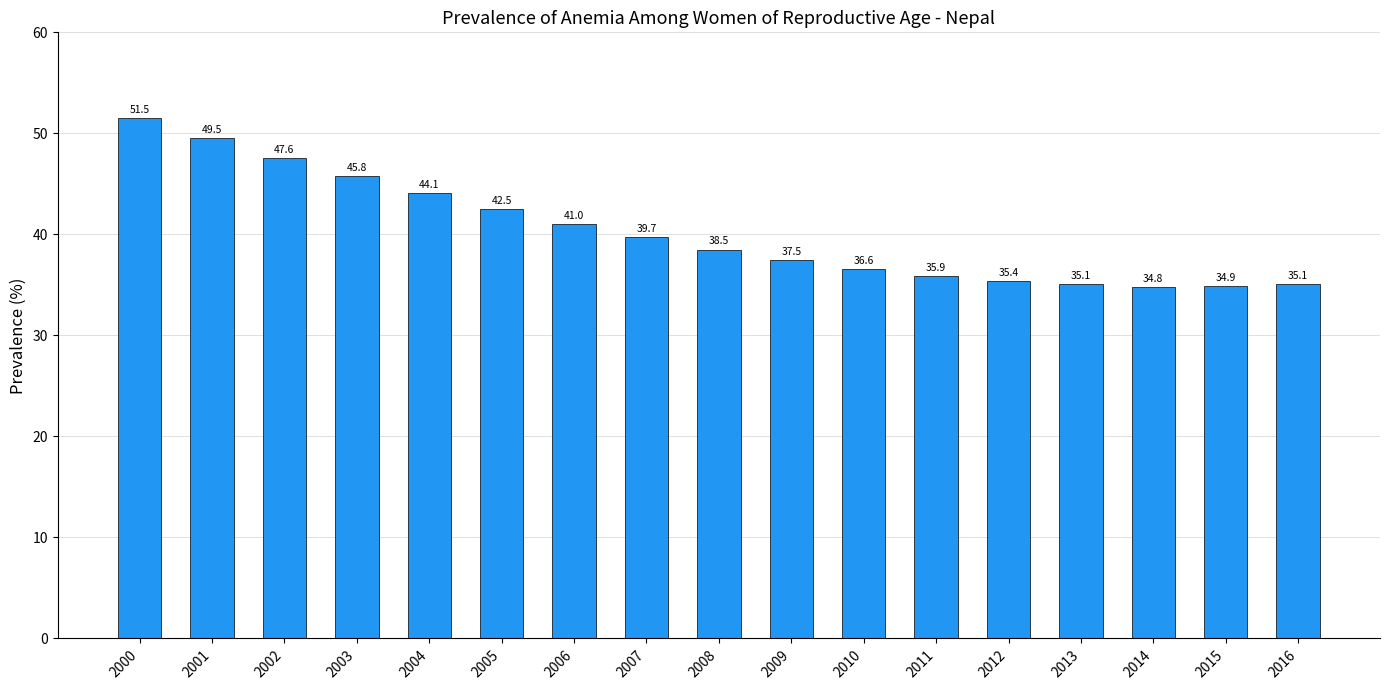

True or false: the data shows 85.1 at 2002.

False